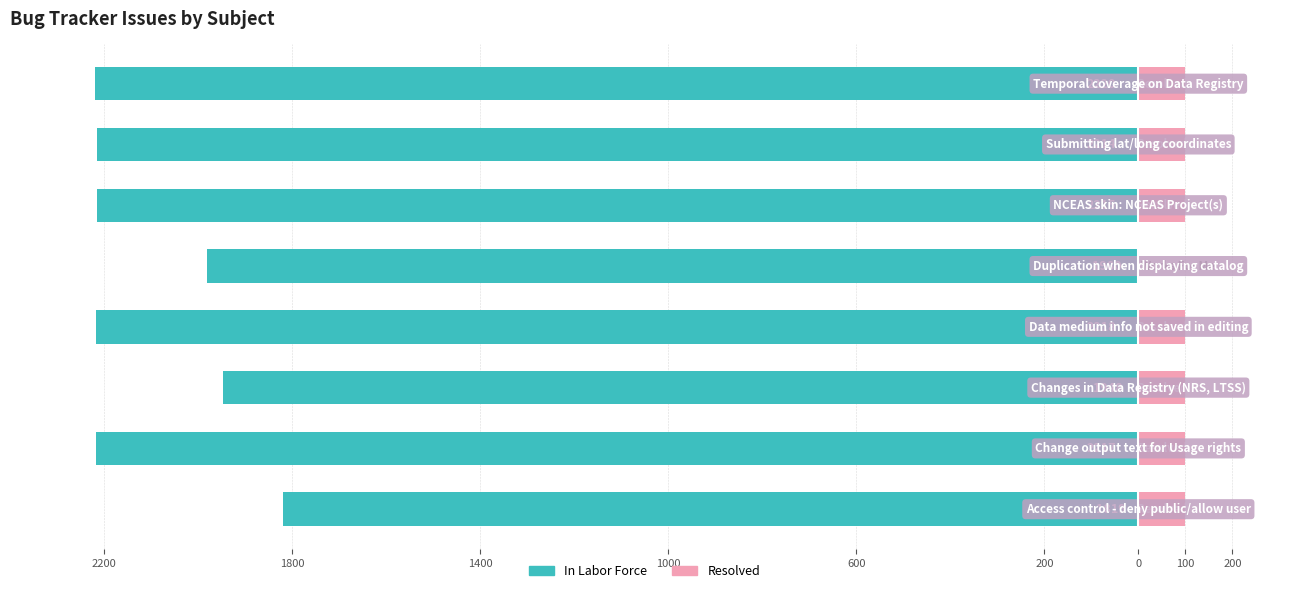

At how many categories does at least one series exceed -899?

8